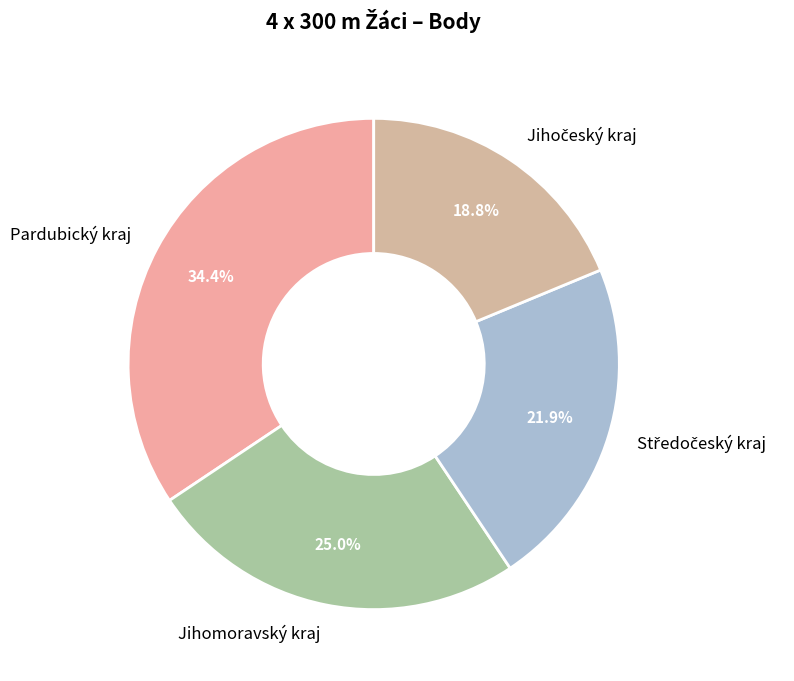

Count the number of slices in the pie.

4